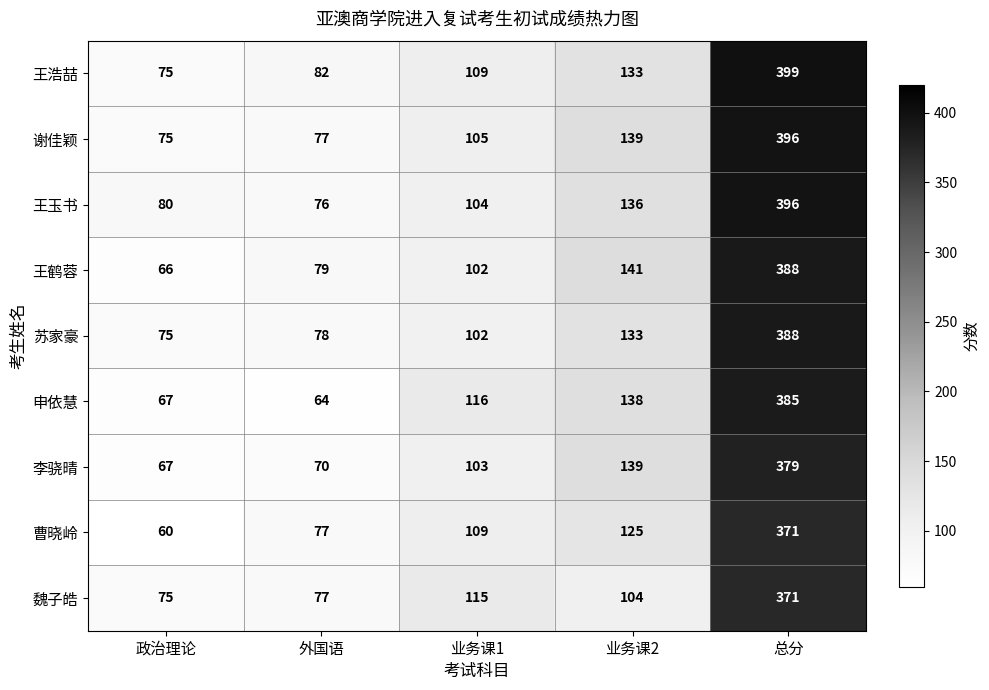

At which category does the chart reach its peak across all series?

总分